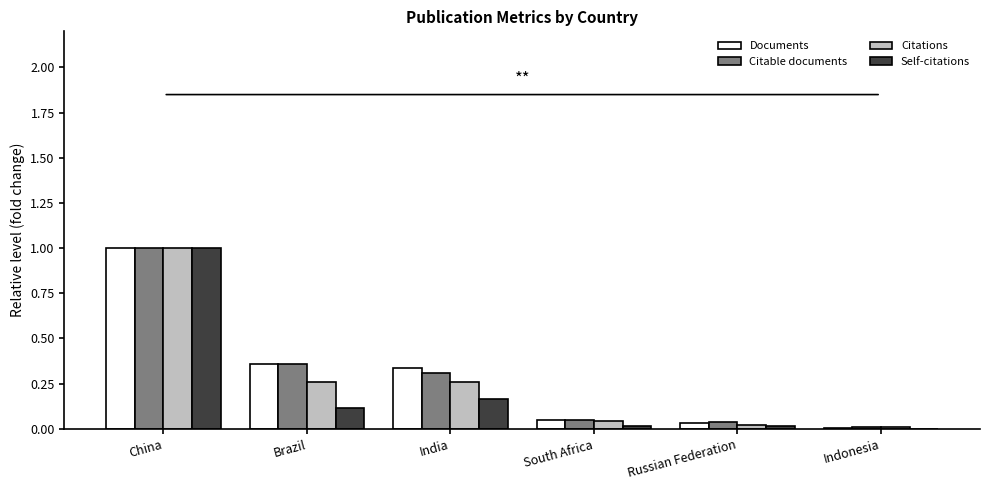

Is it true that Documents equals 0.3 at India?

True